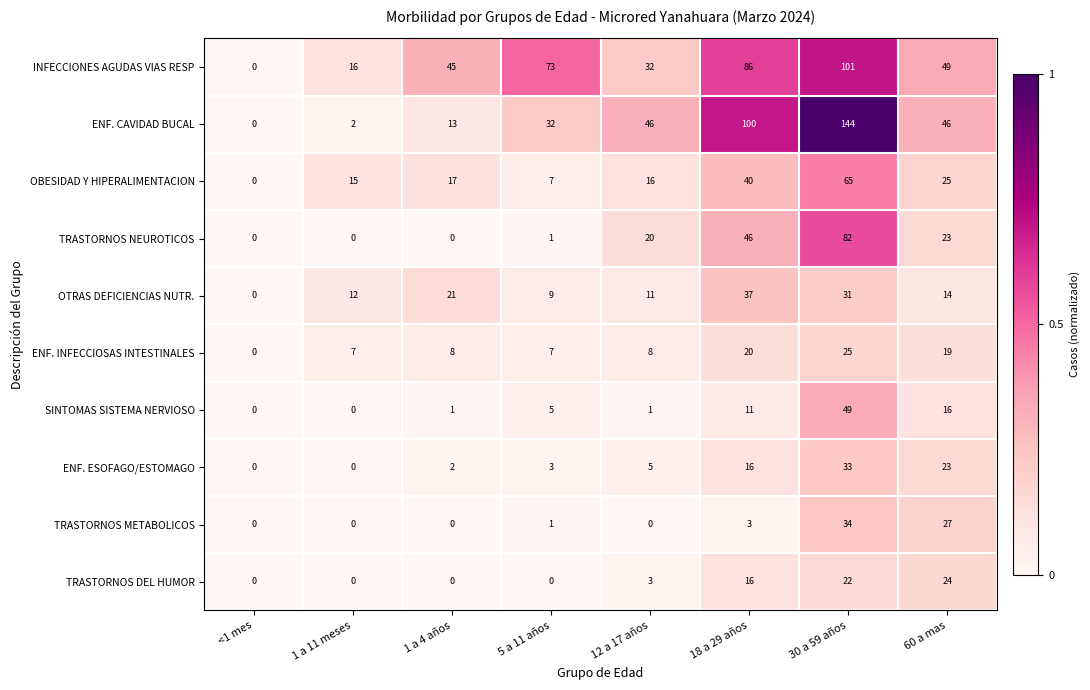

At which category is the sum across all series the highest?

30 a 59 años